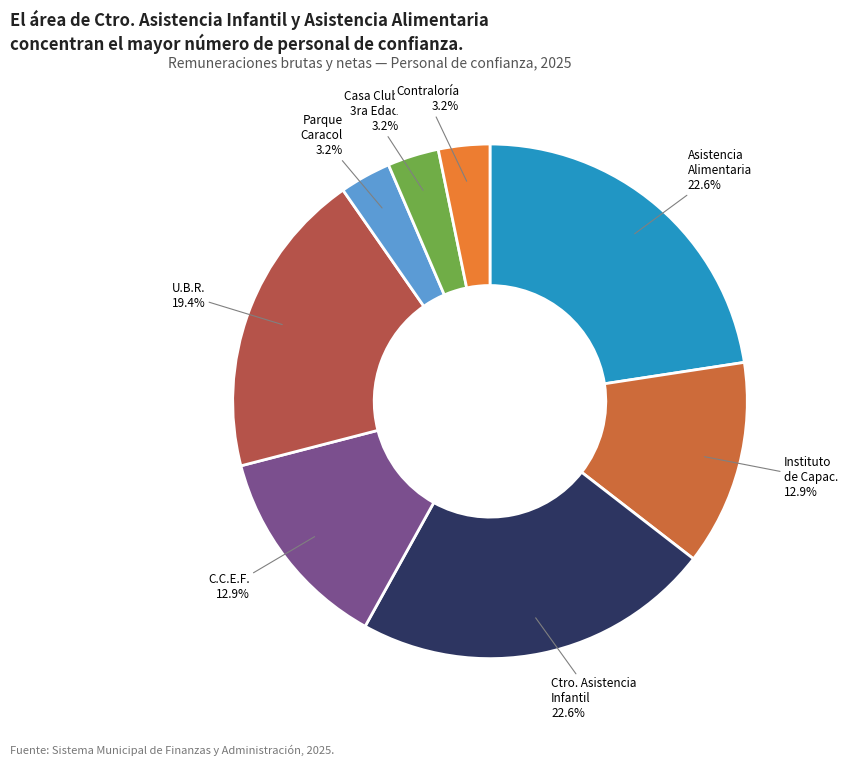

Do C.C.E.F. and Instituto de Capac. together represent more than half of the pie?

No